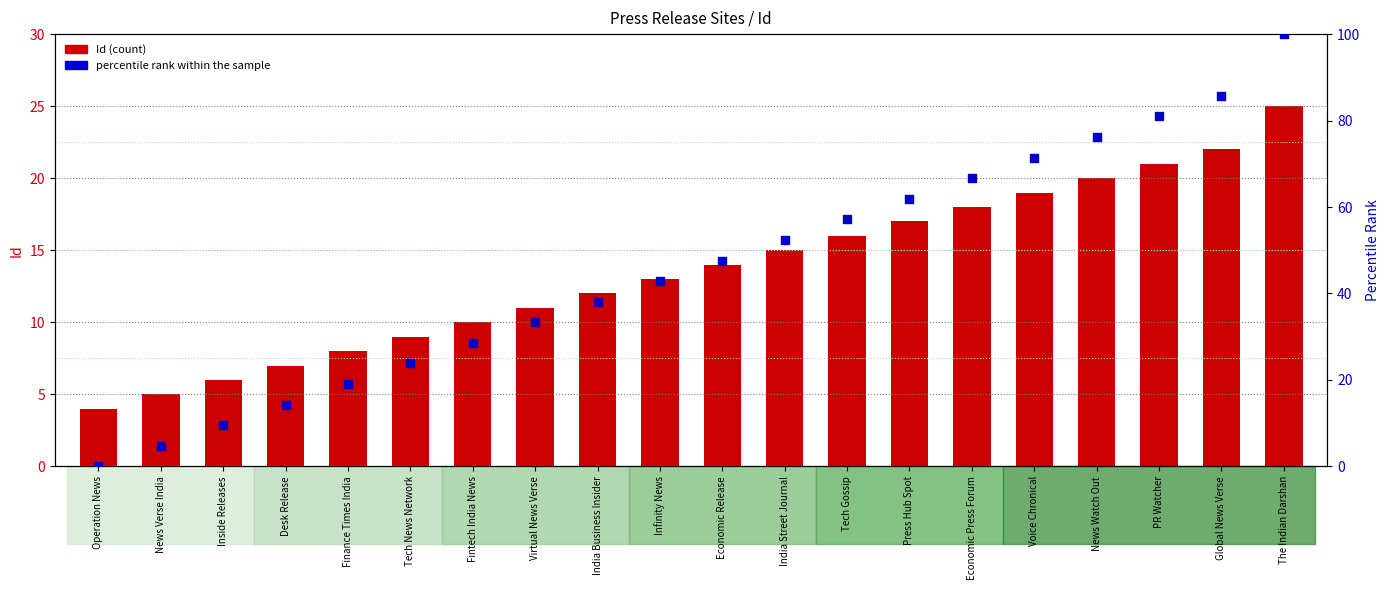

Which series reaches the maximum Y coordinate?

percentile rank within the sample